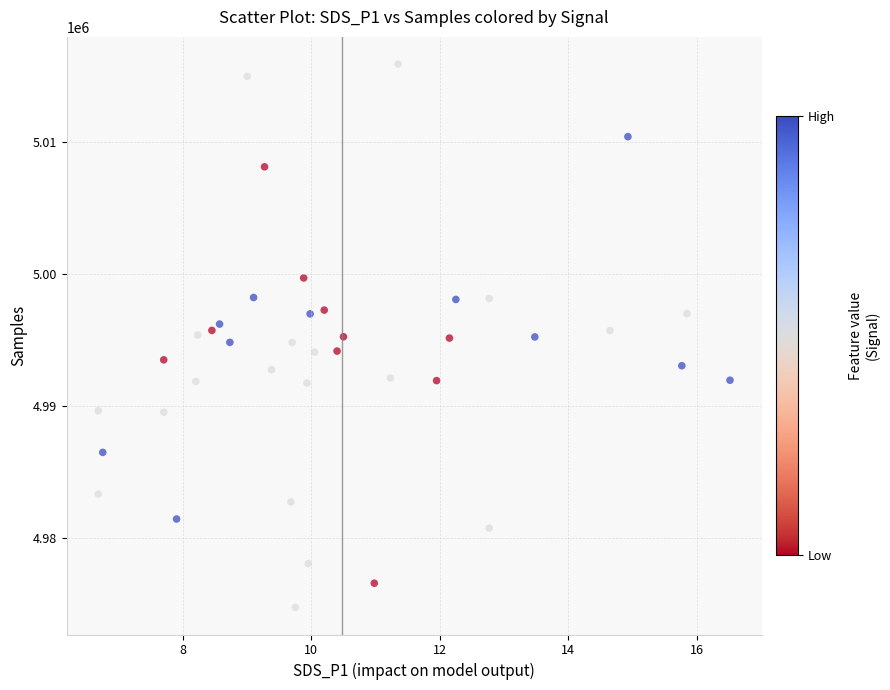

What is the range of Y values (max minus min)?

41156